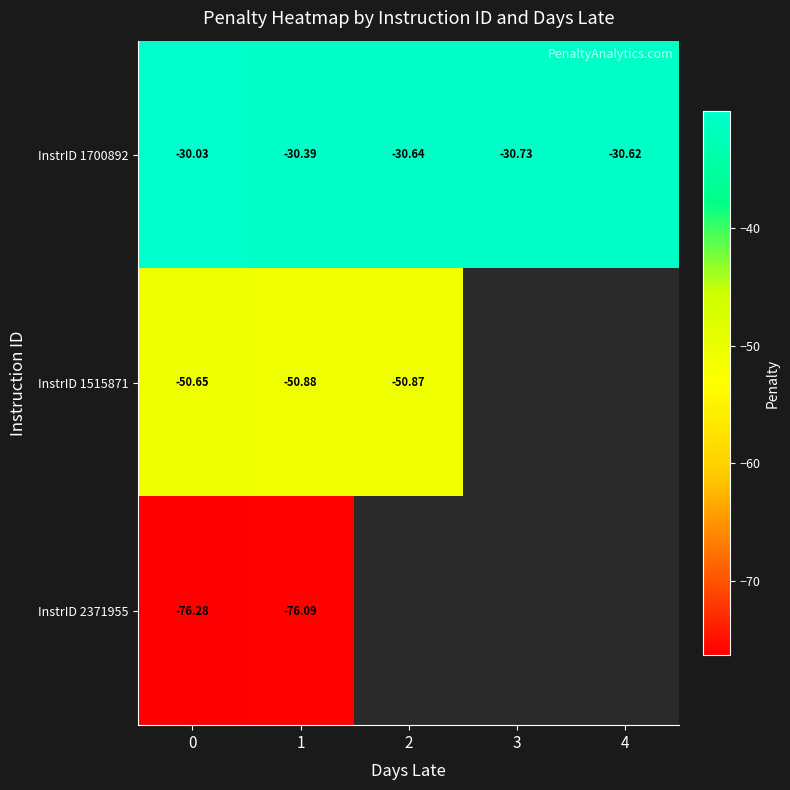

Which series has the largest total across all categories?

InstrID 1700892